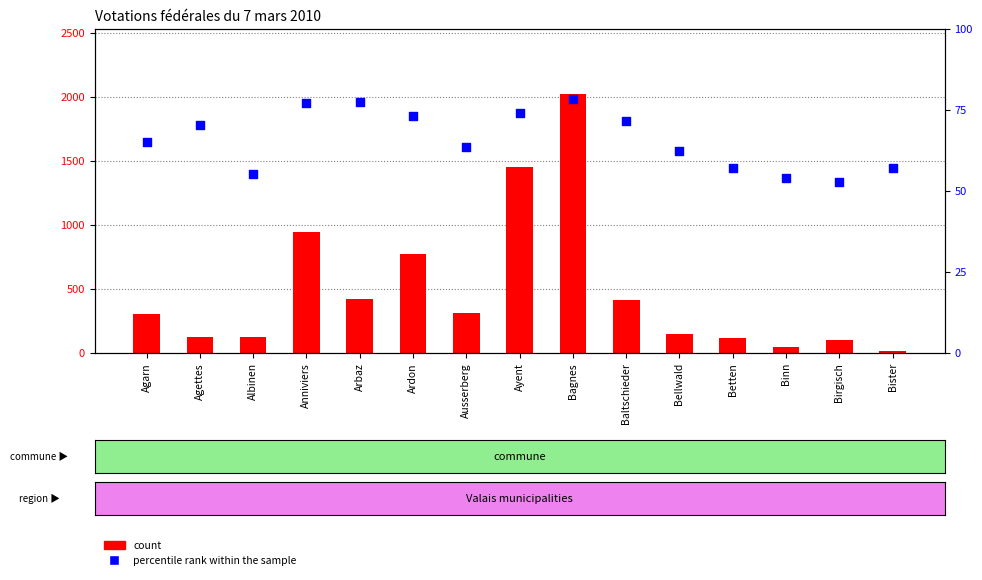

What is the total value across all series at Ausserberg?

374.7